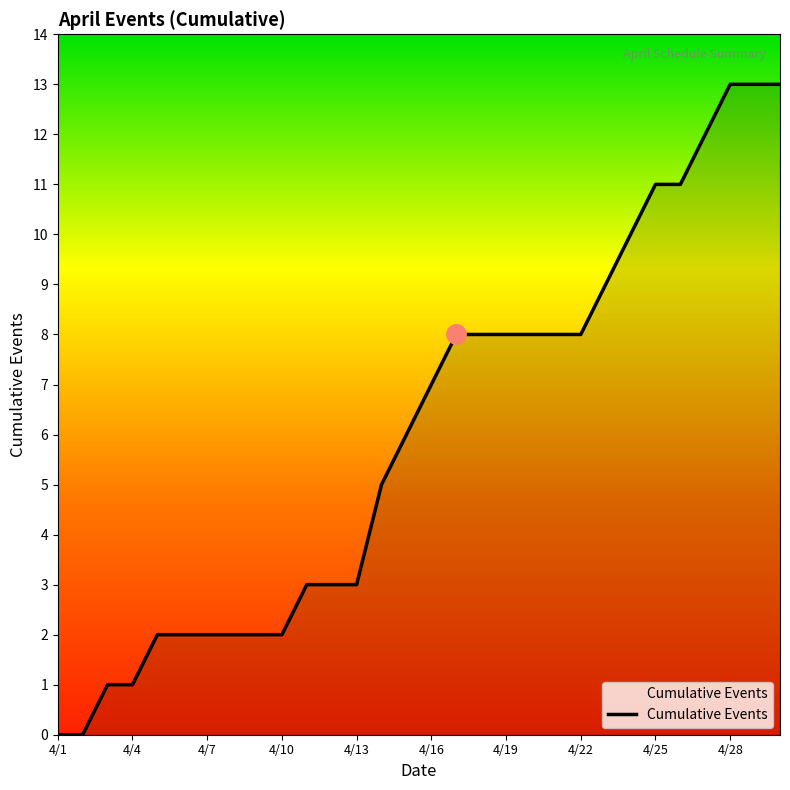

What is the difference between the maximum and minimum values?

13